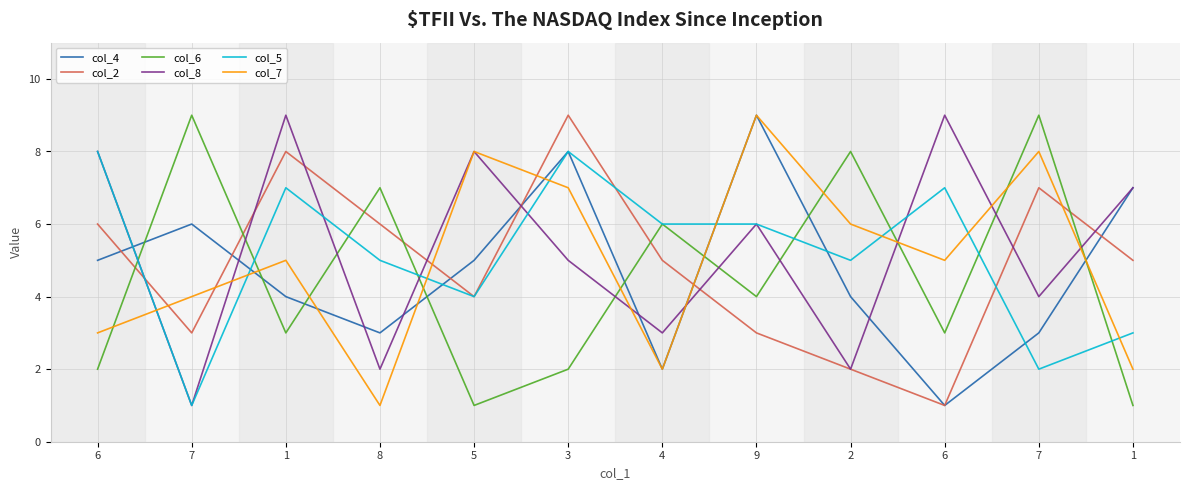

How many lines are shown in the chart?

6